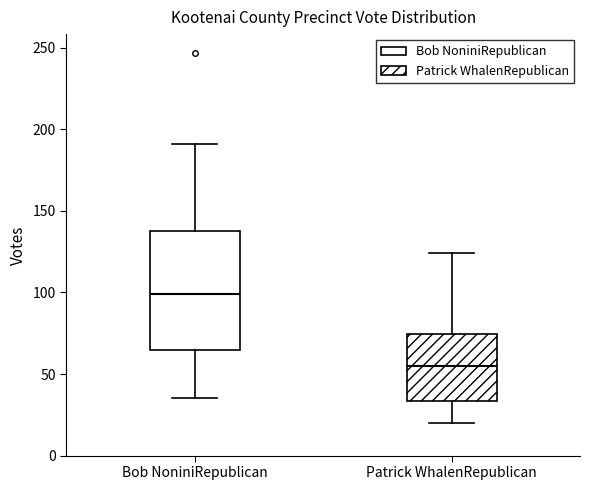

Which box is the tallest, from its lower edge to its upper edge?

Bob NoniniRepublican